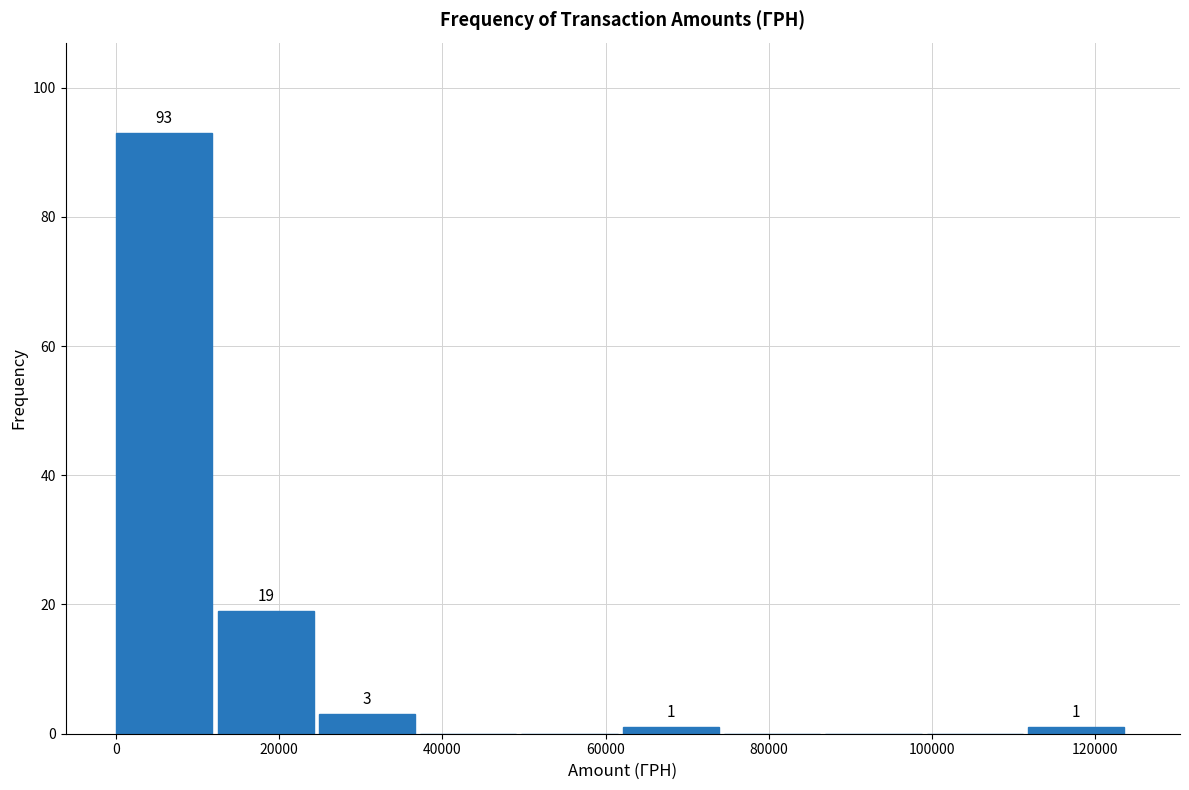

Which range on the x-axis has the tallest bar?

0 to 12000